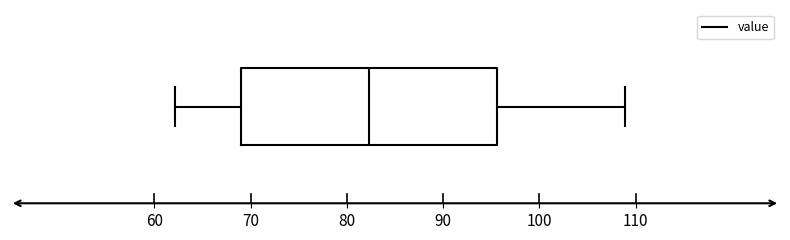

Transcribe this box plot: give where the median line is, the range the box spans, and where the two whiskers end, as read against the x-axis. The values are not printed on the chart, so give them approximately, as read against the axis.

median 82, box 69 to 96, whiskers 62 to 109